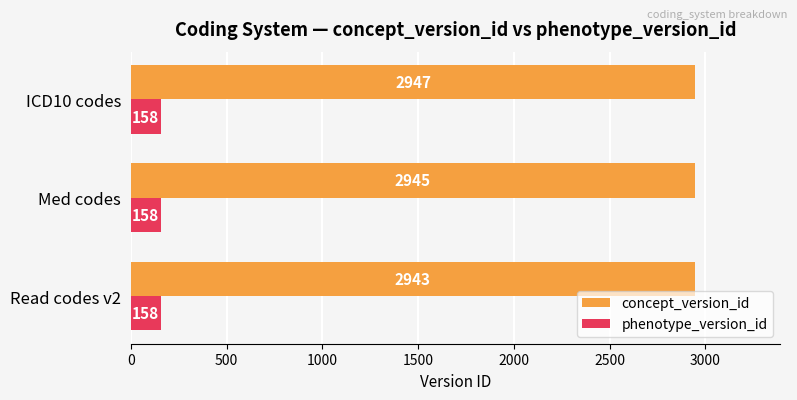

What is the sum of all phenotype_version_id values?

474